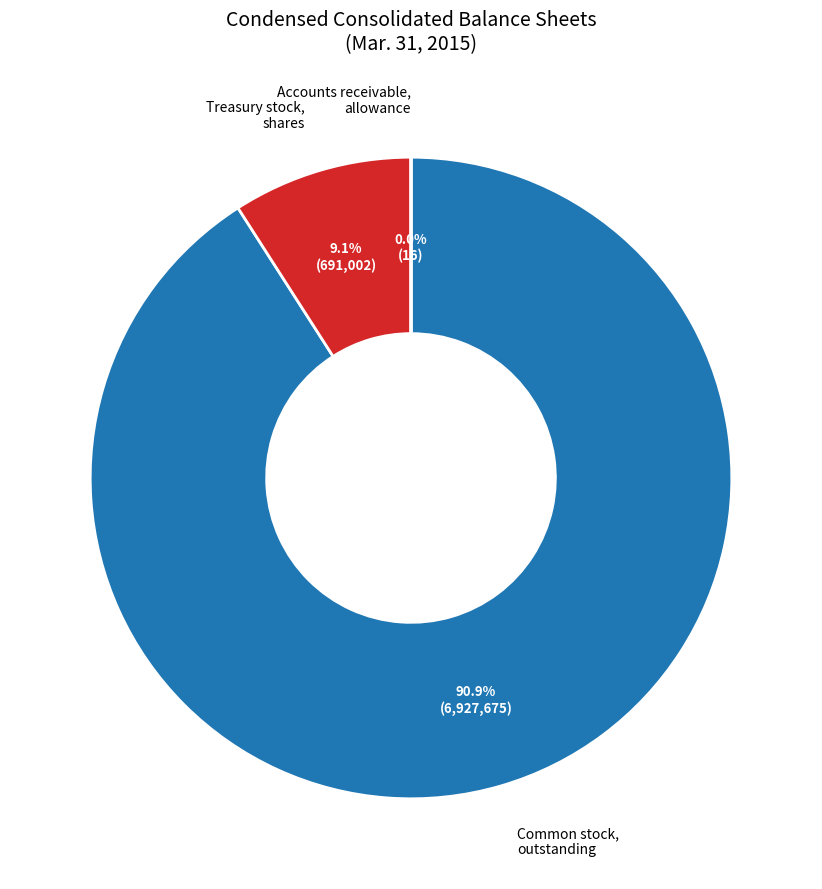

Is there a majority slice in this chart?

Yes